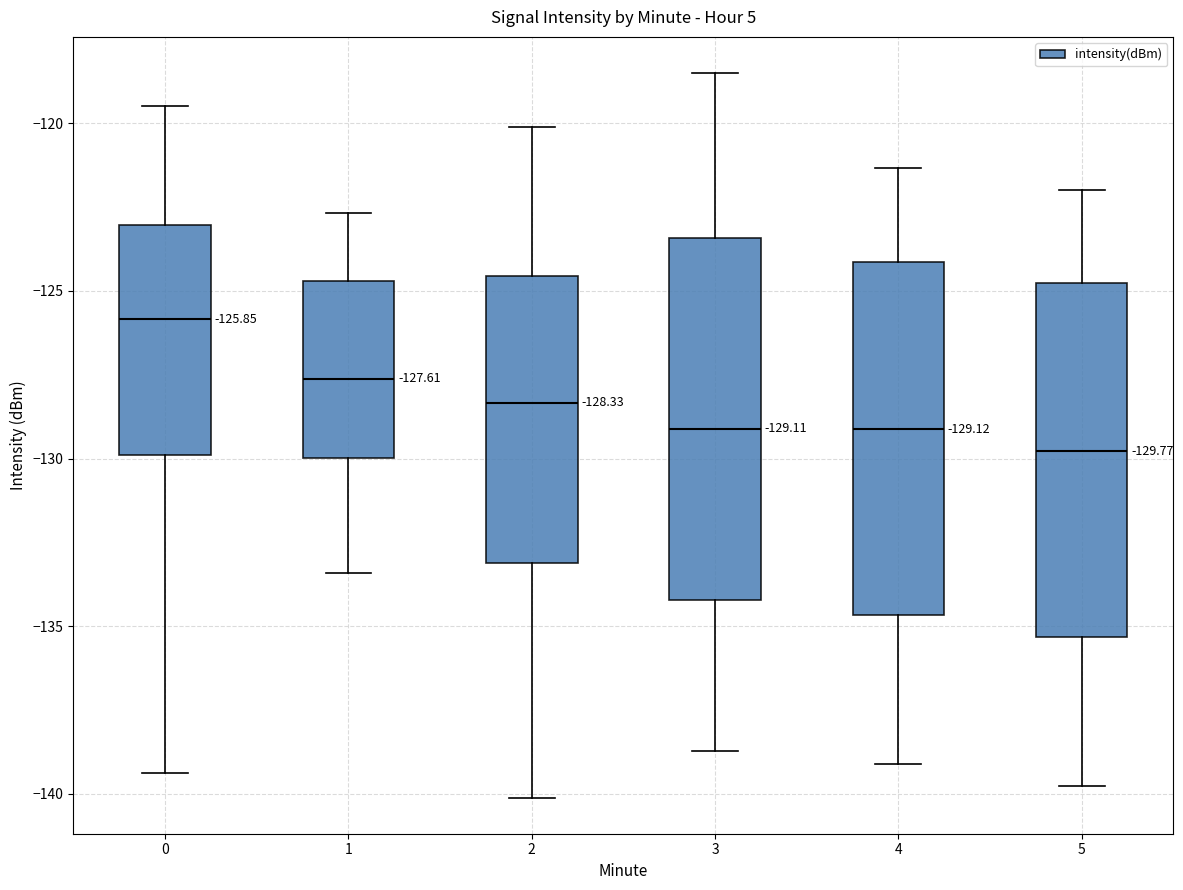

Which box's median line is the lowest?

5